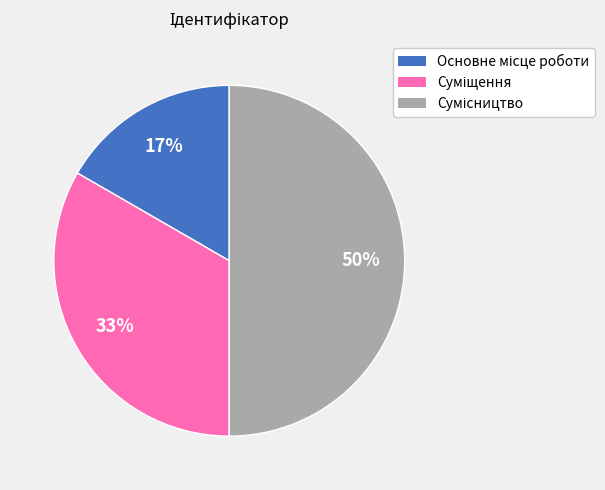

To the nearest percent, what is the difference between the largest and smallest slice percentages?

33%